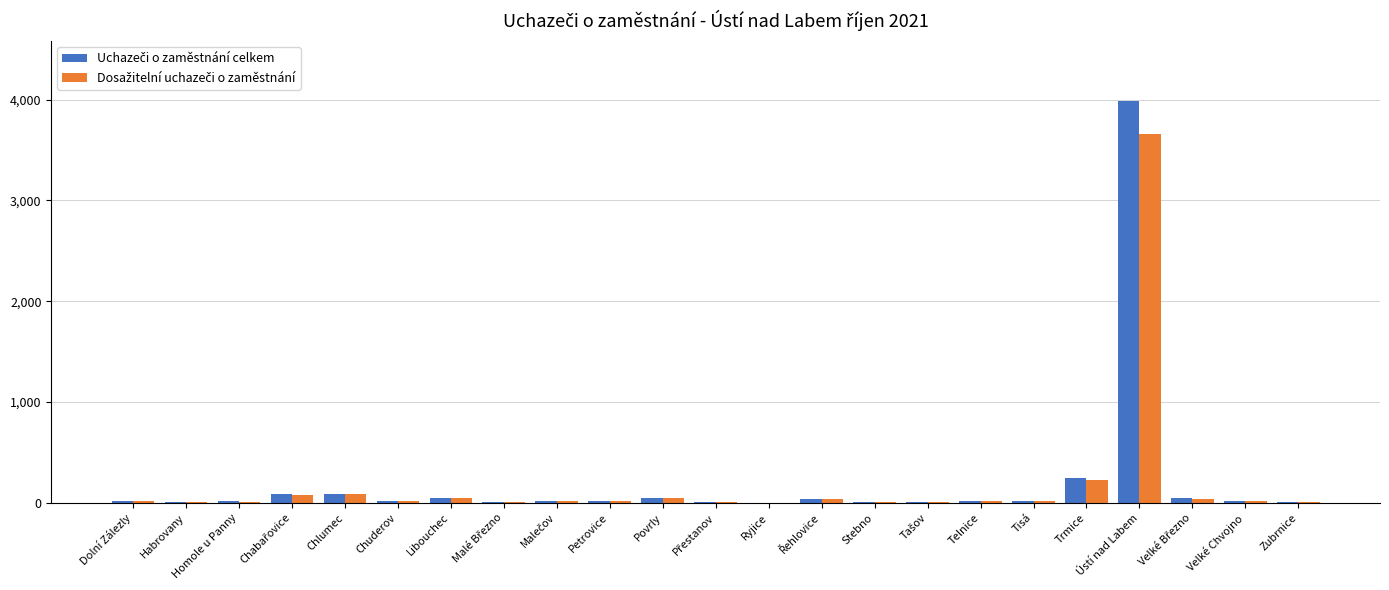

What is the maximum value shown in the chart?

3982